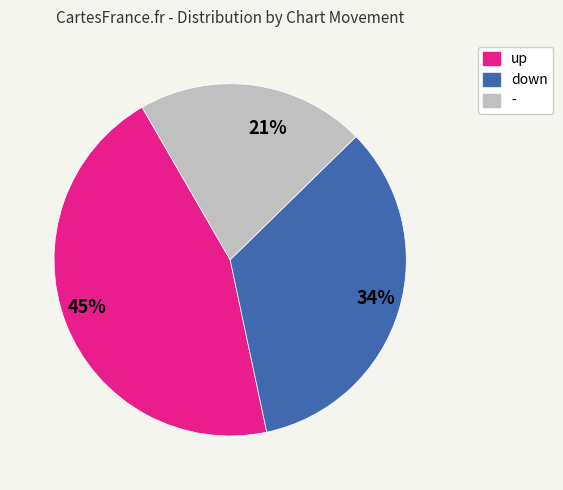

To the nearest percent, what percentage of the pie is up?

45%